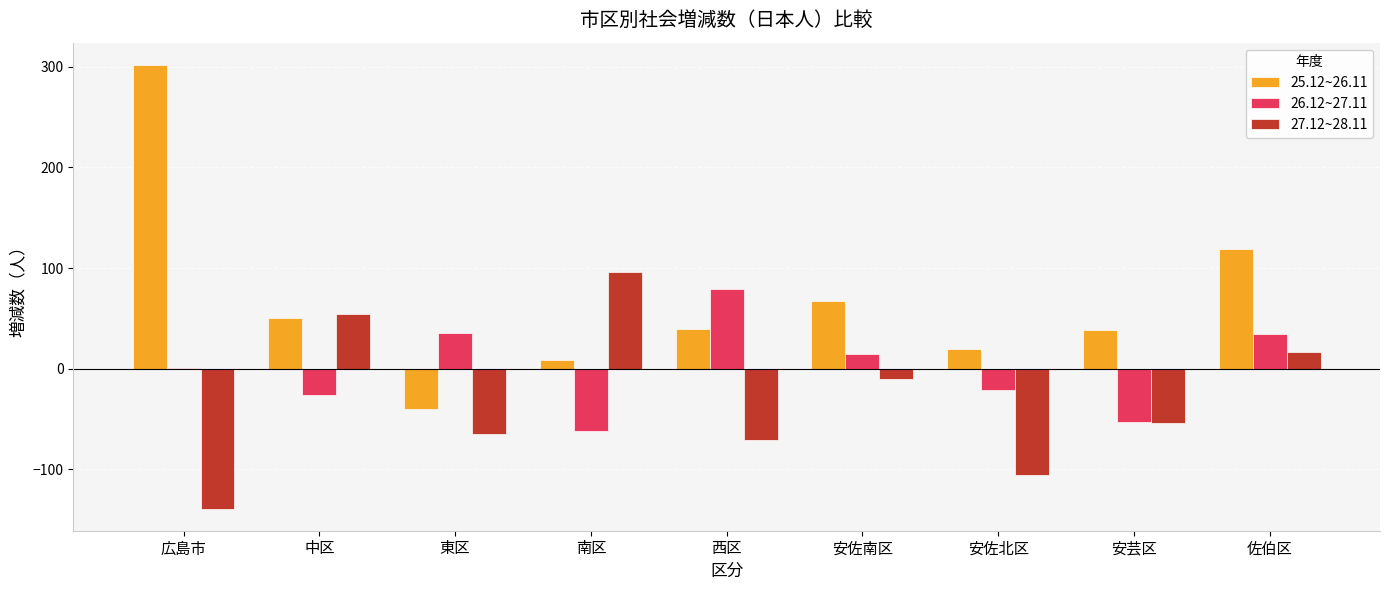

Is the value of 26.12~27.11 at 安芸区 greater than the value of 25.12~26.11 at 中区?

No